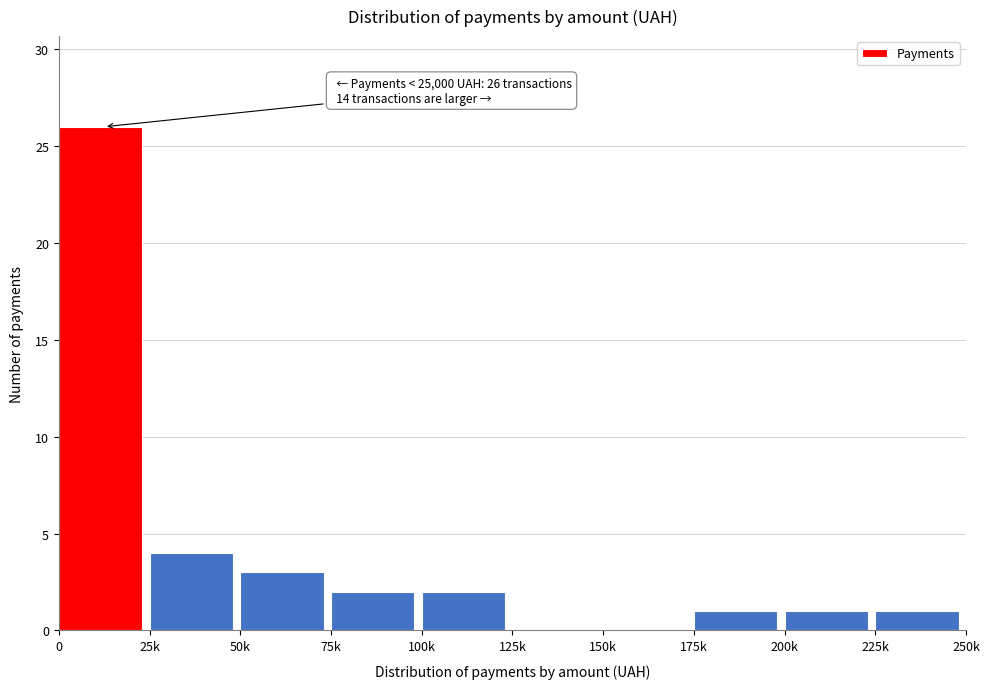

Reading left to right, what are all the values shown in this chart?

0=26	25k=4	50k=3	75k=2	100k=2	125k=0	150k=0	175k=1	200k=1	225k=1